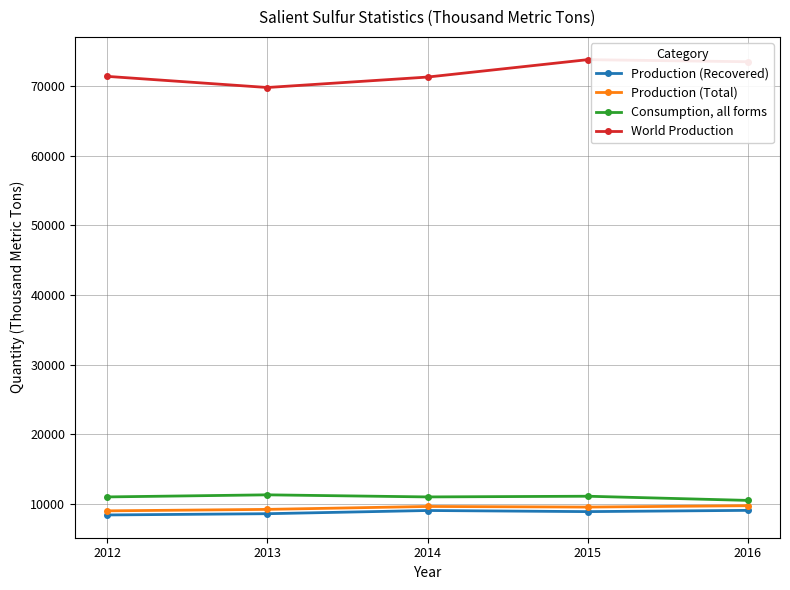

What is the highest value of the Production (Total) series?

9740